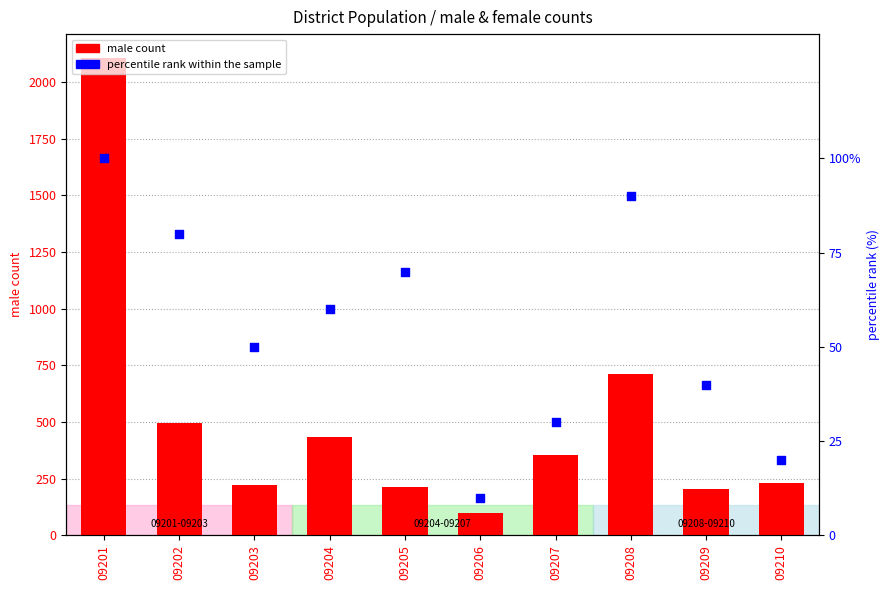

Is the value of percentile rank within the sample at 09201 greater than the value of male count at 09208?

No